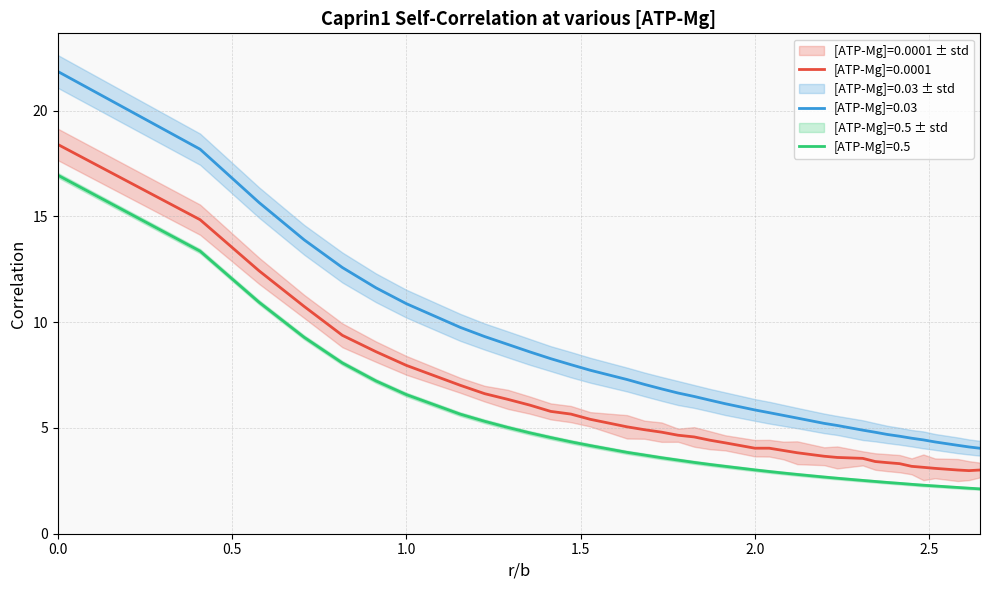

Between 2.48327740429189 and 1.41421356237309, which is larger?

1.41421356237309